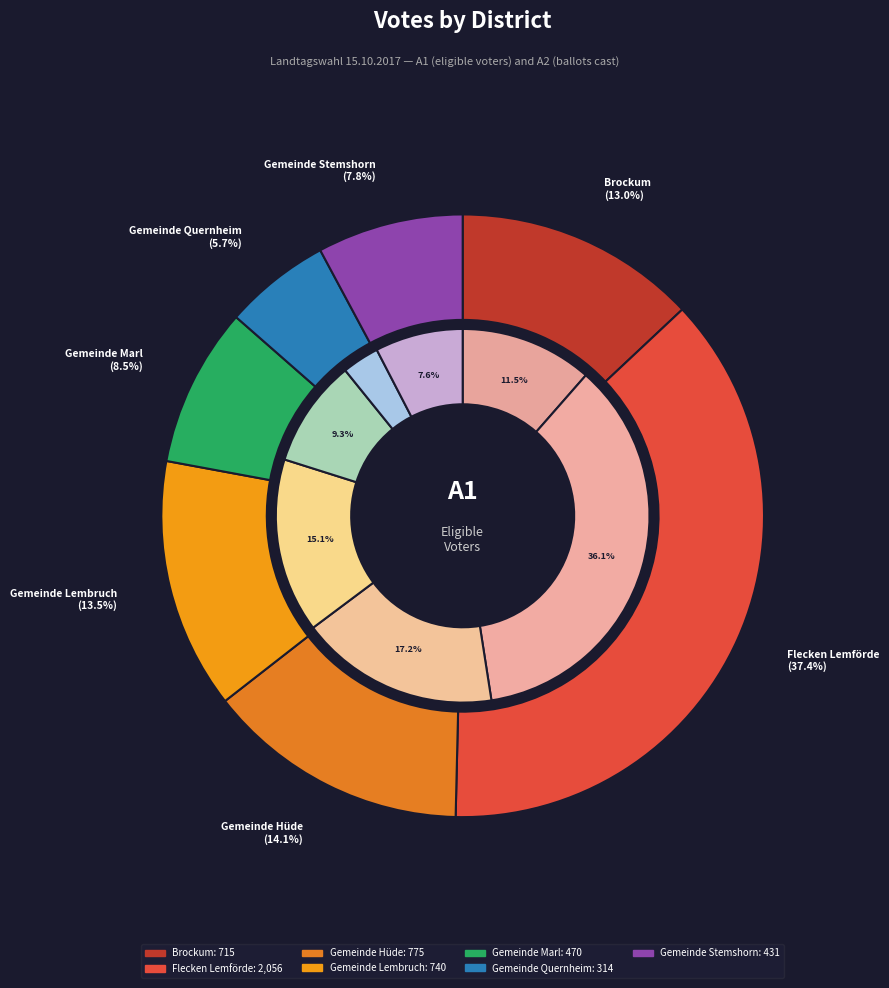

Count the number of slices in the pie.

7